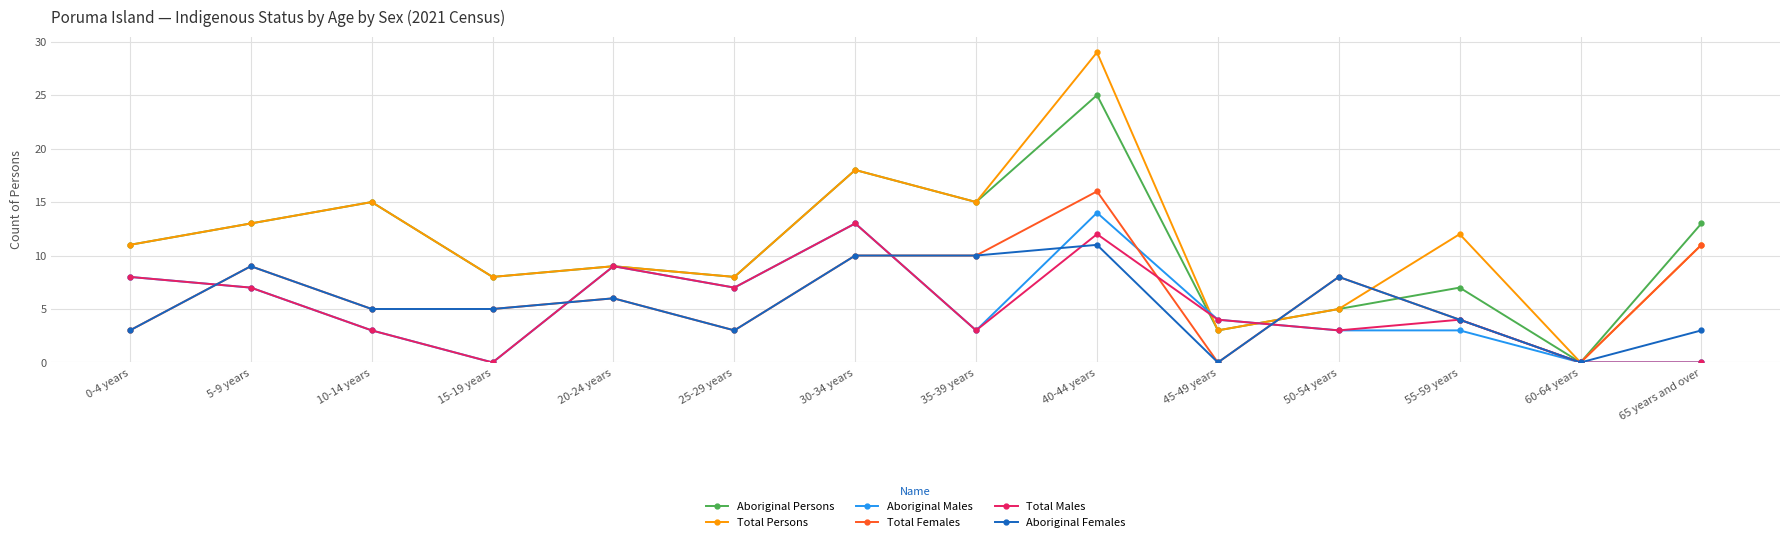

How many lines are shown in the chart?

6